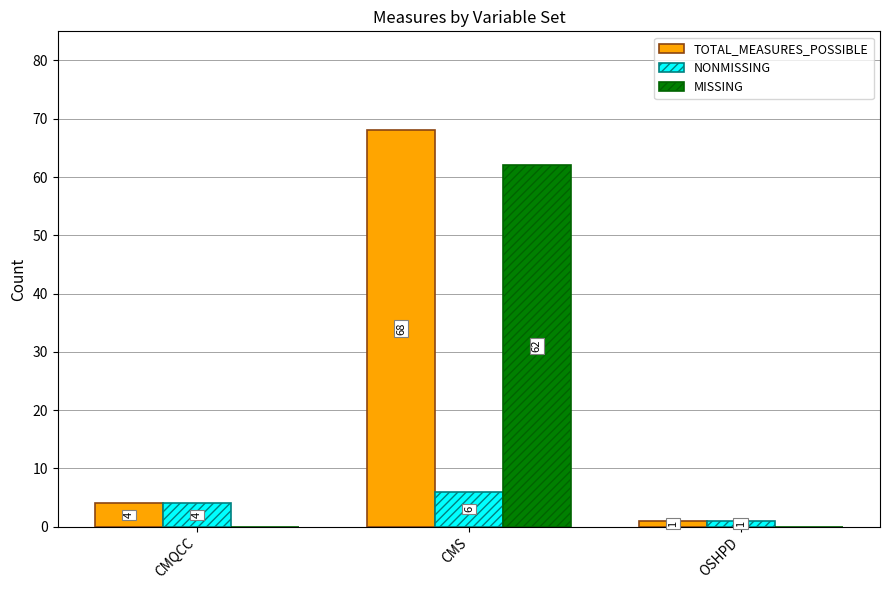

What is the average value of the NONMISSING series?

4